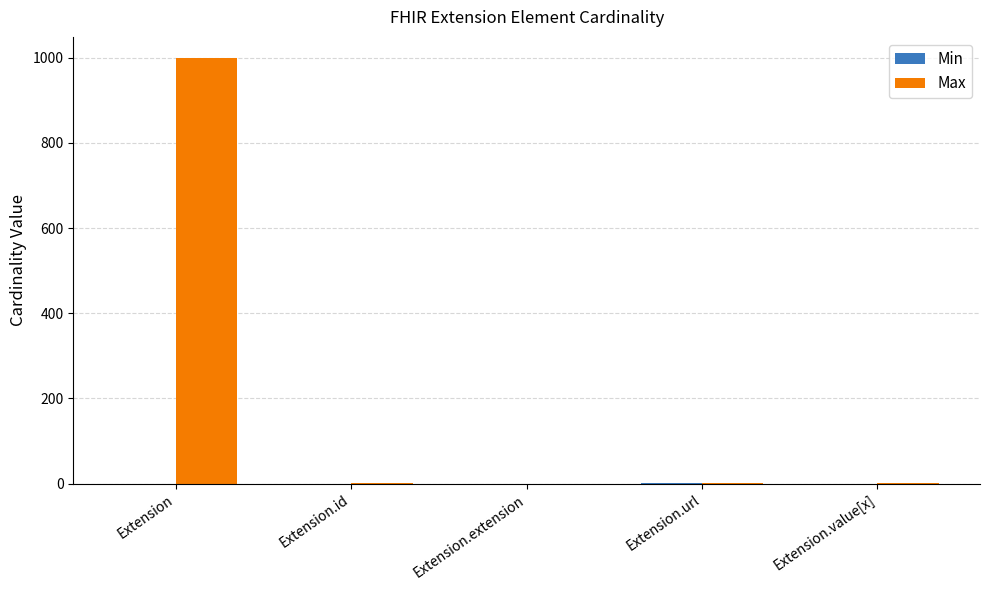

What is the total value across all series at Extension?

999